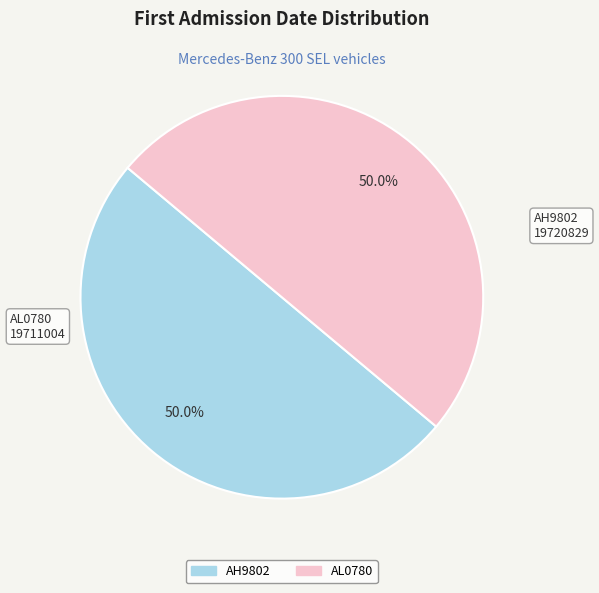

To the nearest percent, what percentage of the pie is AL0780?

50%